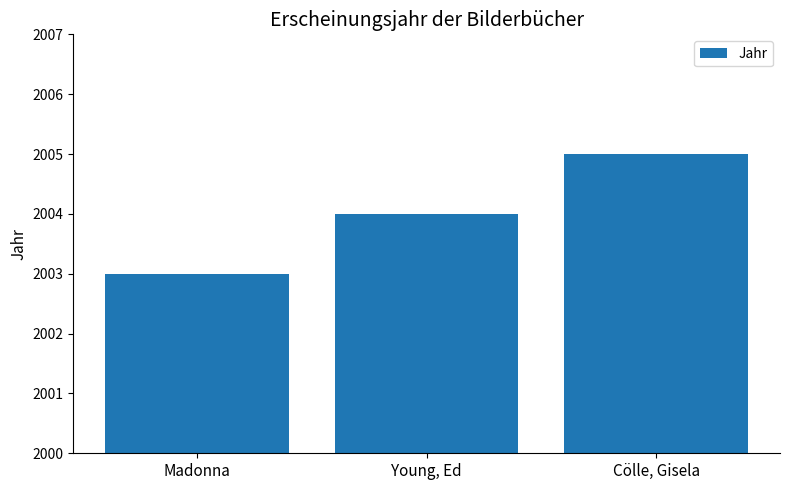

Is it true that the value at Cölle, Gisela is 2005?

True